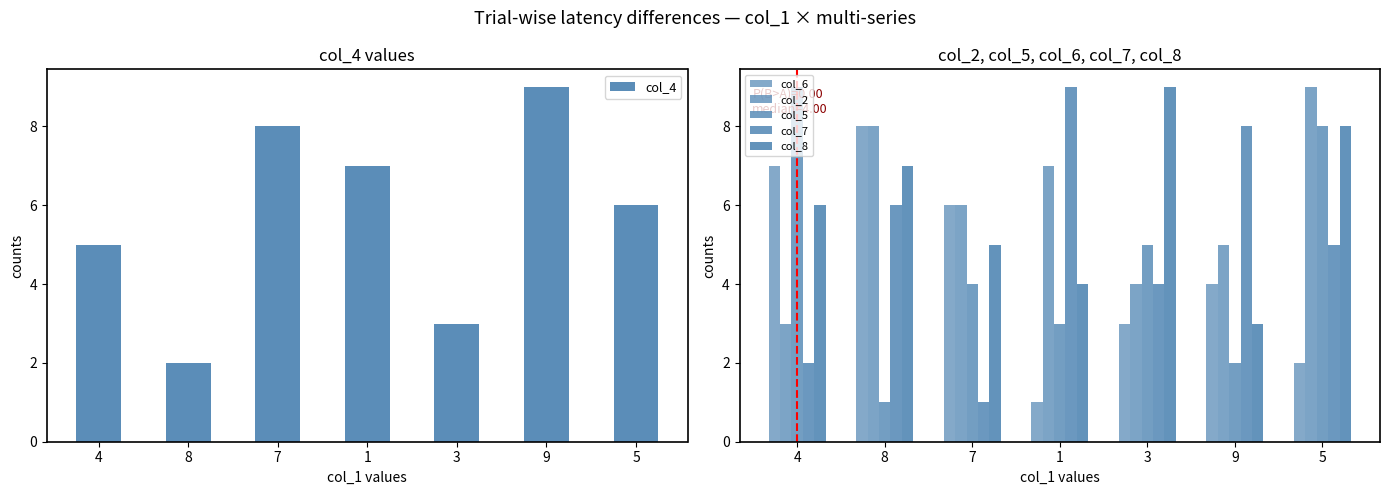

Rank the series at 7 from highest to lowest value.

col_4, col_6, col_2, col_8, col_5, col_7